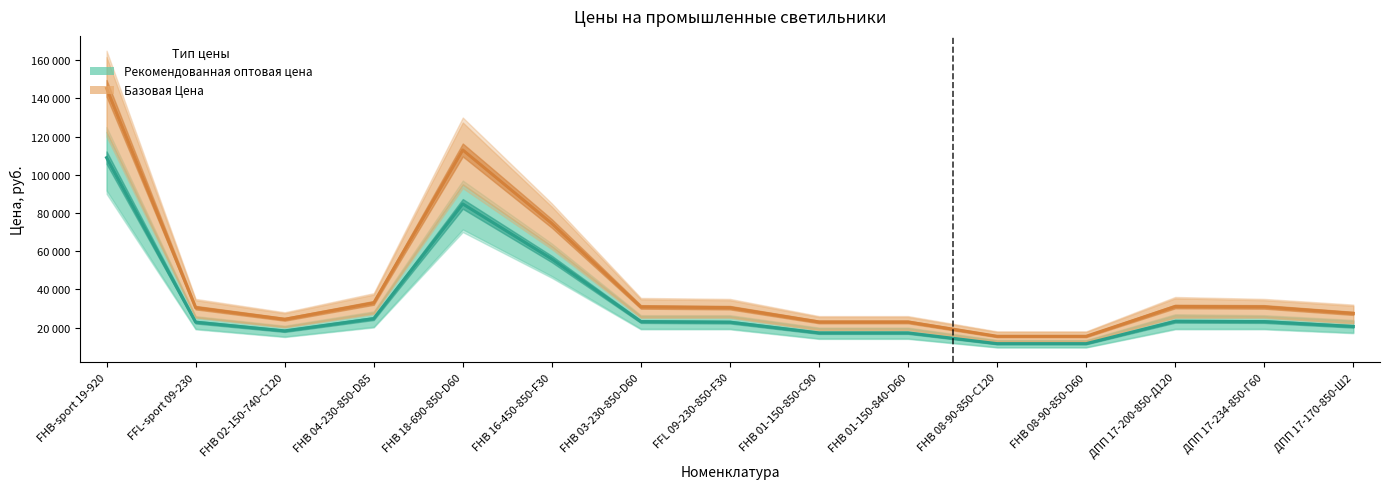

Where is the first local minimum for Базовая Цена?

FHB 02-150-740-C120